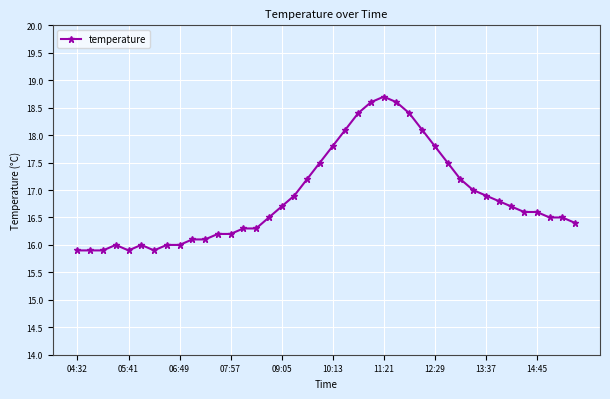

True or false: the data has more than 0 interior local peaks.

True